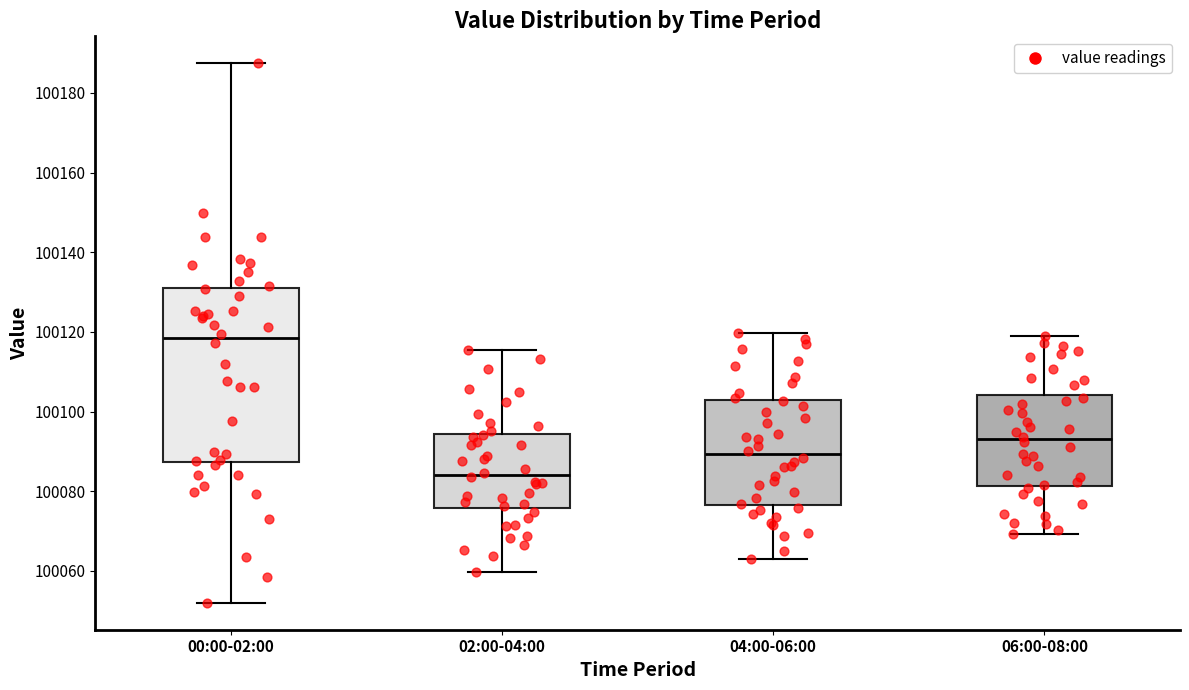

Where is the lower edge of the box for 04:00-06:00 on the y-axis? The values are not printed on the chart, so give them approximately, as read against the axis.

100076